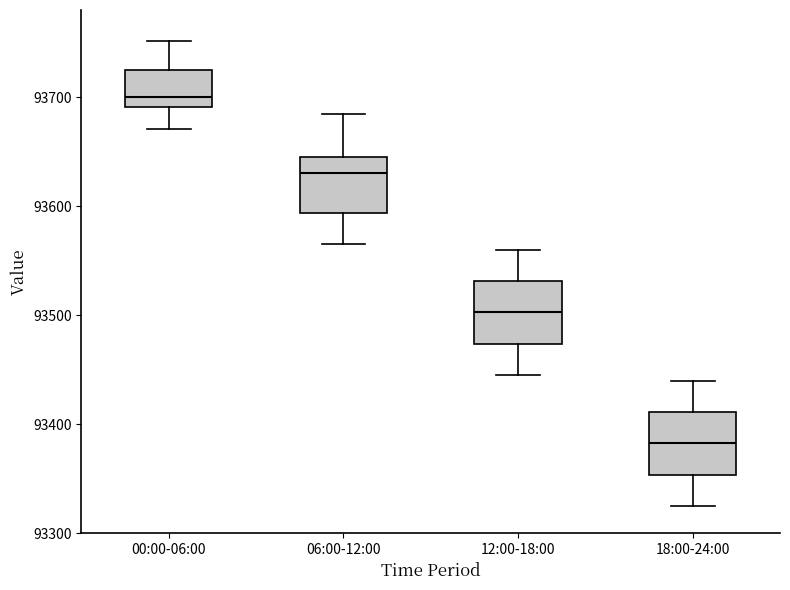

Which box's median line is the highest?

00:00-06:00